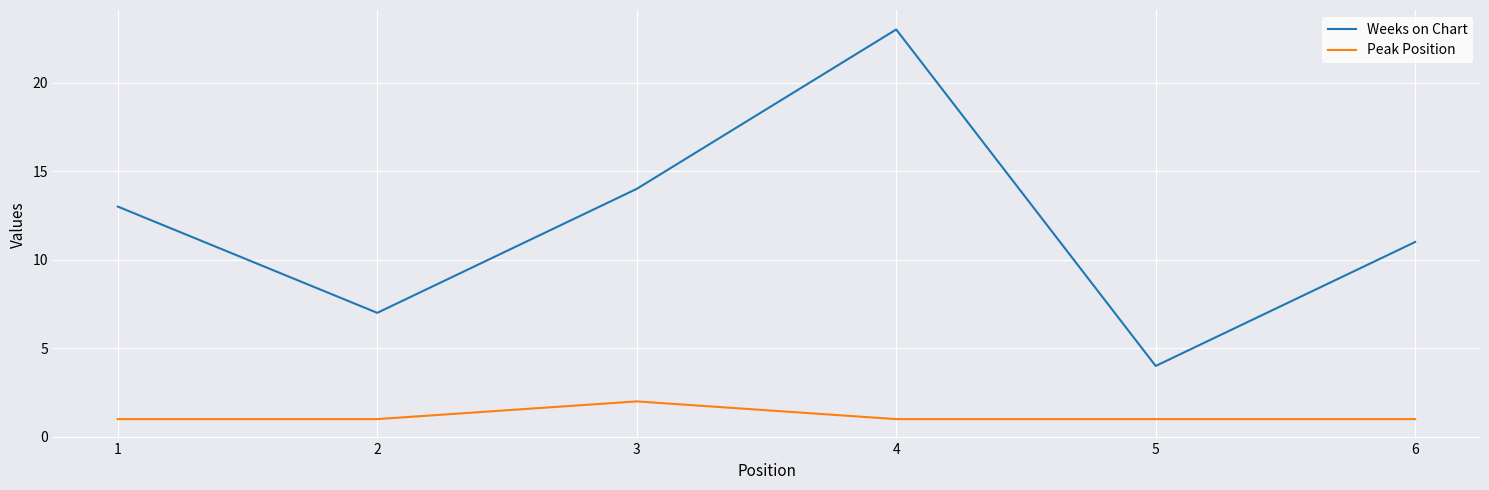

True or false: Peak Position and Weeks on Chart cross at least once.

False